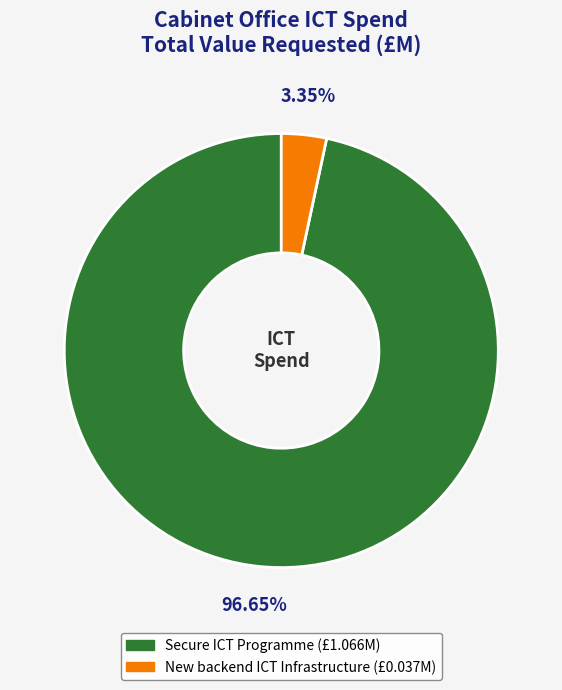

Which slice is the smallest?

New backend ICT Infrastructure